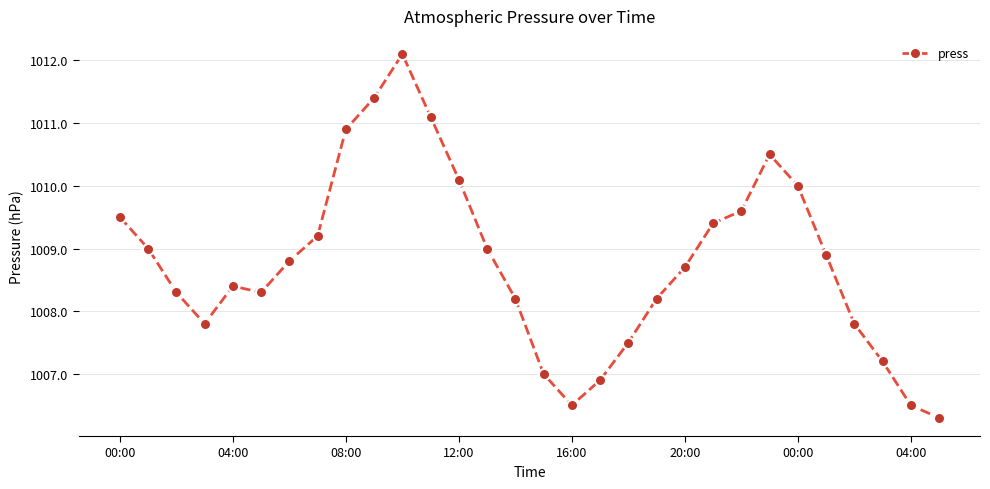

What is the value of the 12th point from the left?

1011.1